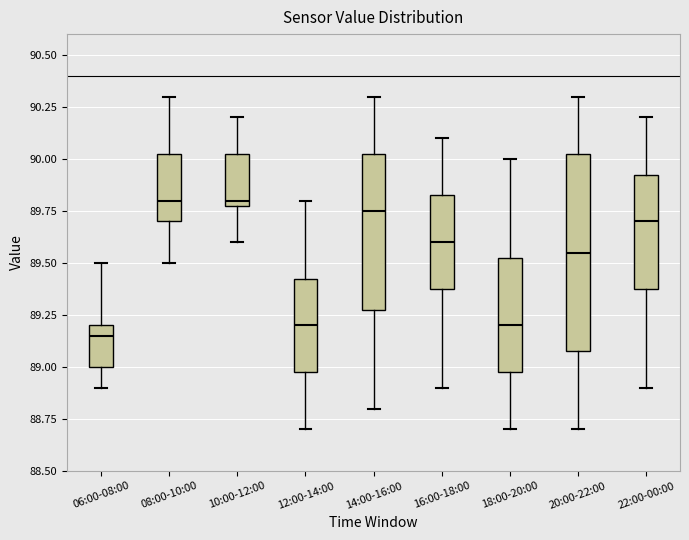

Where is the upper edge of the box for 06:00-08:00 on the y-axis? The values are not printed on the chart, so give them approximately, as read against the axis.

89.20